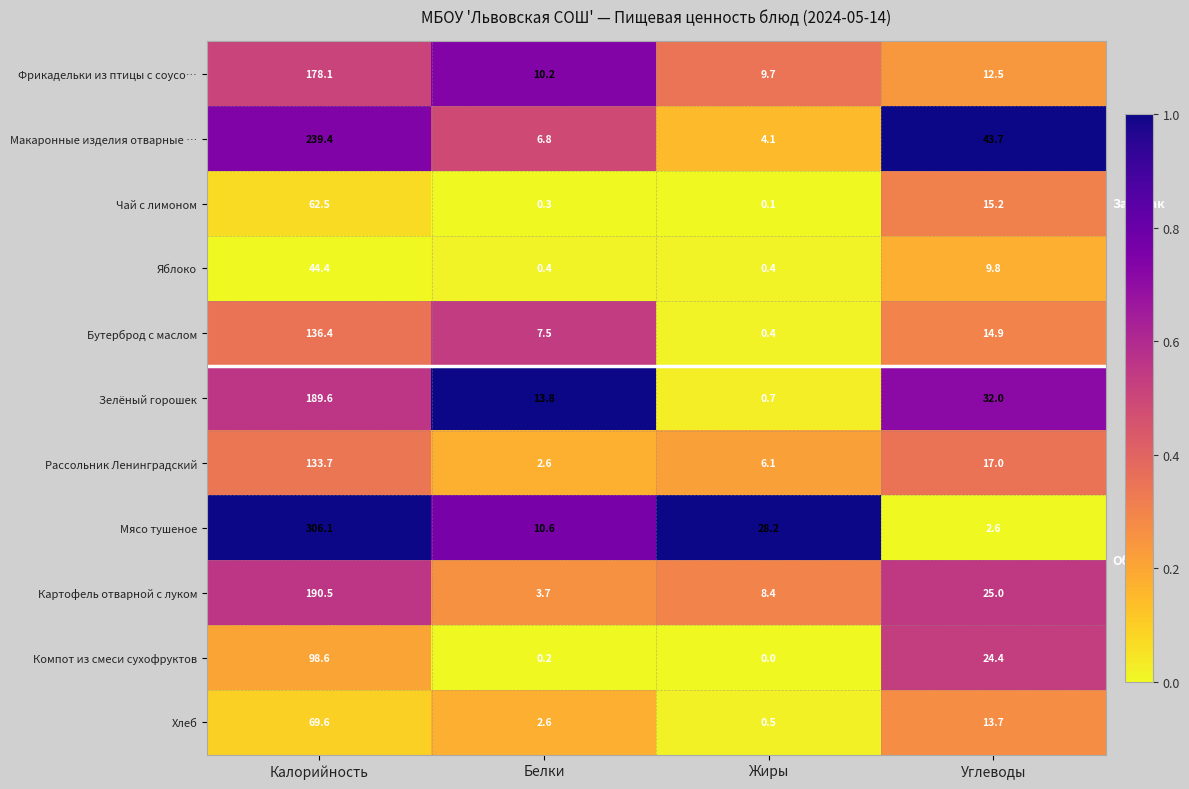

Which series has the largest total across all categories?

Мясо тушеное